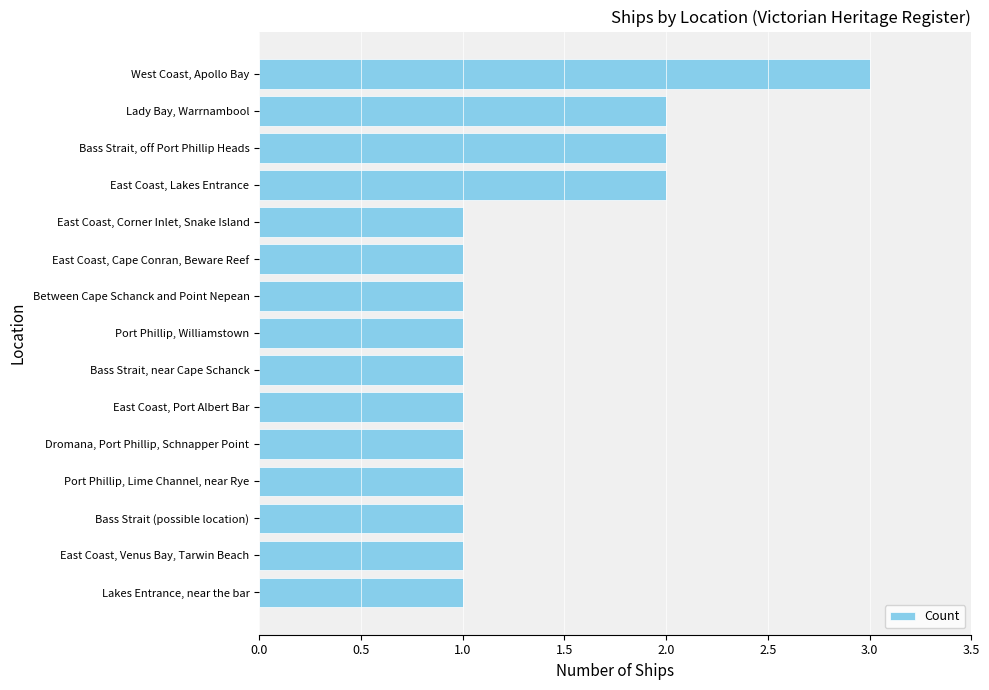

Does the chart contain any negative values?

No